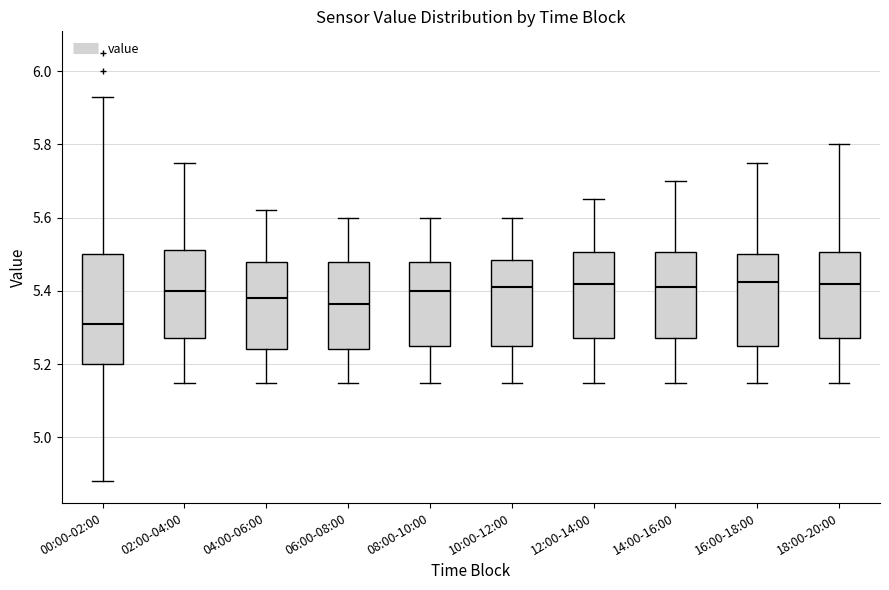

Which box's median line is the lowest?

00:00-02:00